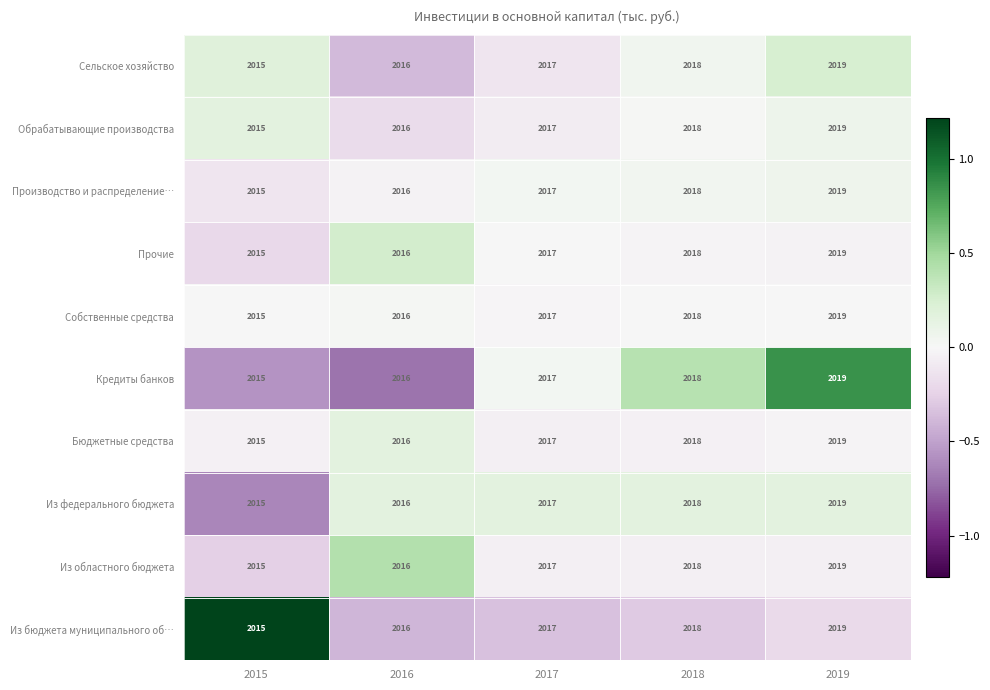

Rank the categories by Производство и распределение… value from lowest to highest.

2015, 2016, 2017, 2018, 2019